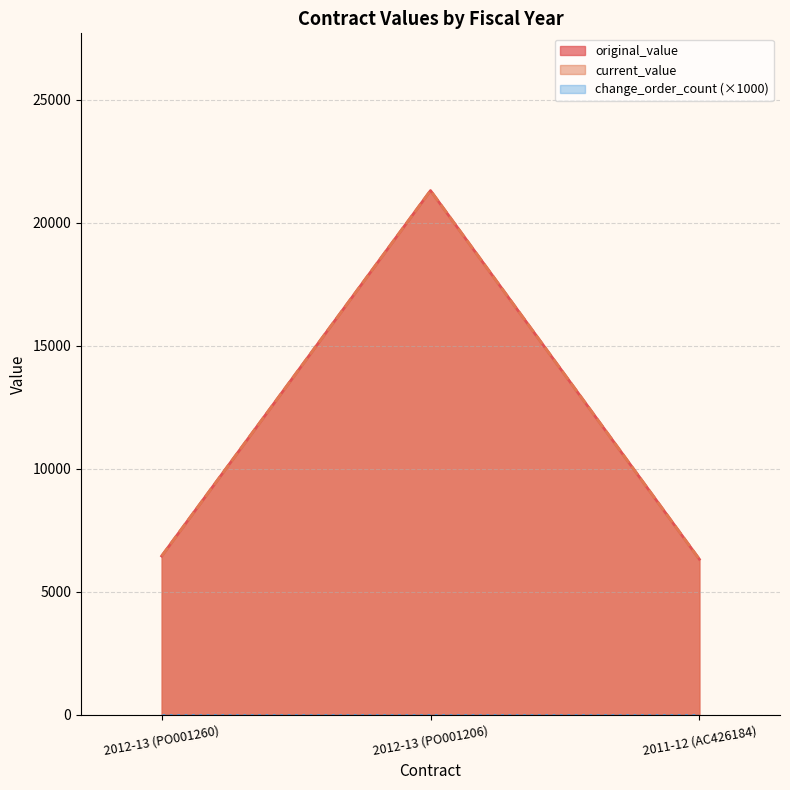

Between 2012-13 (PO001206) and 2011-12 (AC426184), which series saw the biggest shift?

original_value